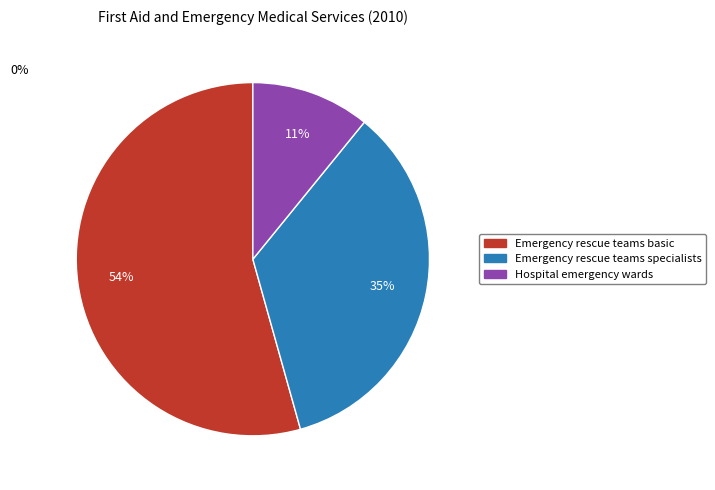

What is the largest slice in the pie chart?

Emergency rescue teams basic